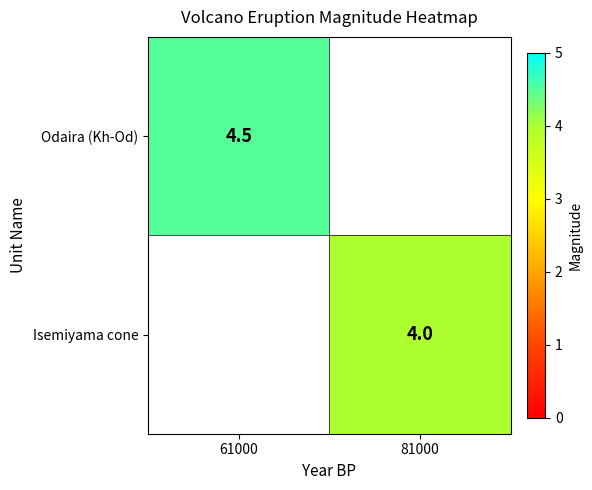

True or false: Isemiyama cone has a value of 2.1 at 81000.

False